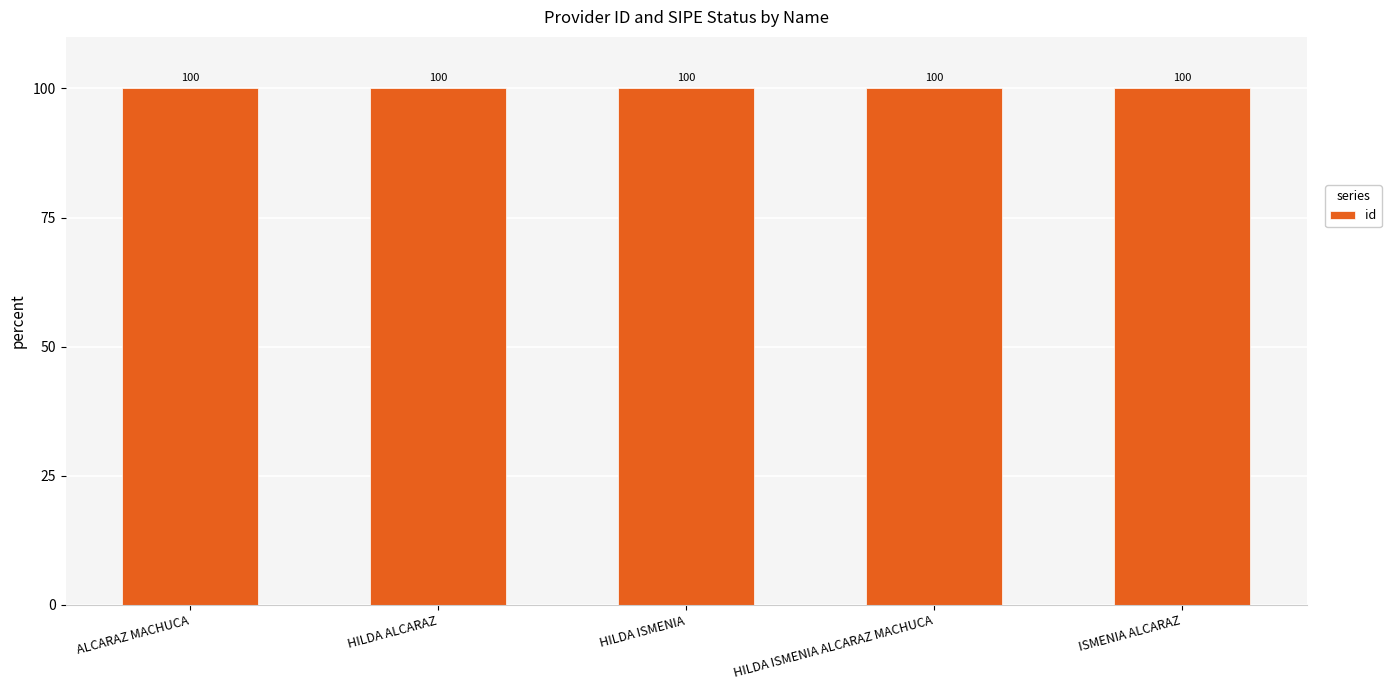

Are the bars grouped side by side (vs. stacked)?

No